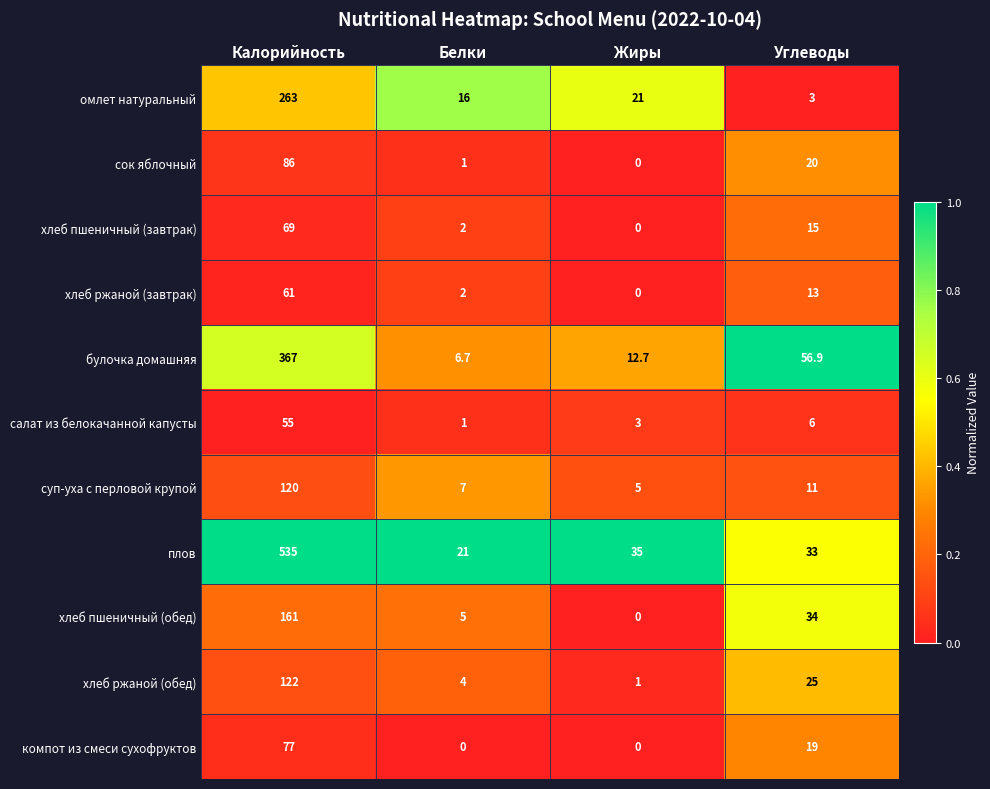

What is the spread (max minus min) of values at Жиры?

35.0